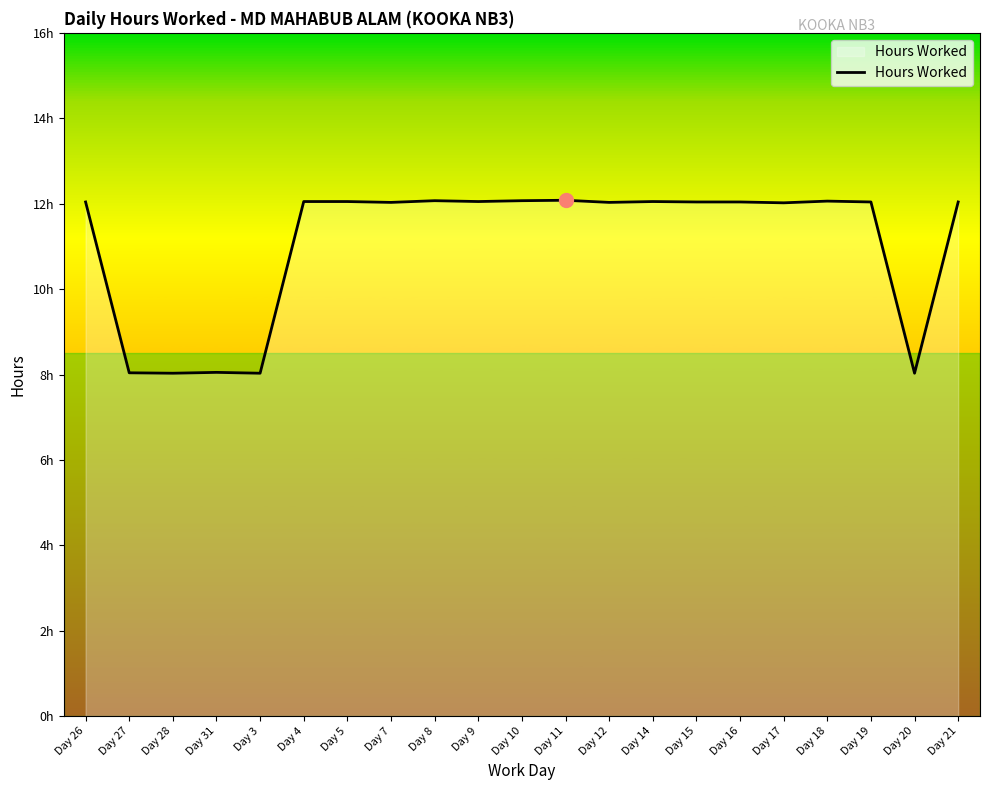

Is this an area chart (filled region under the line)?

Yes